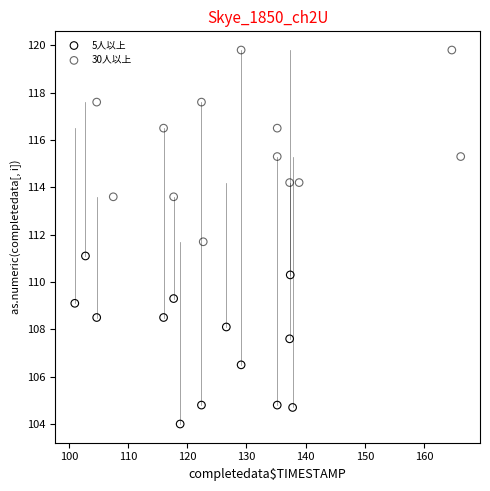

Which series contains the highest Y value?

30人以上